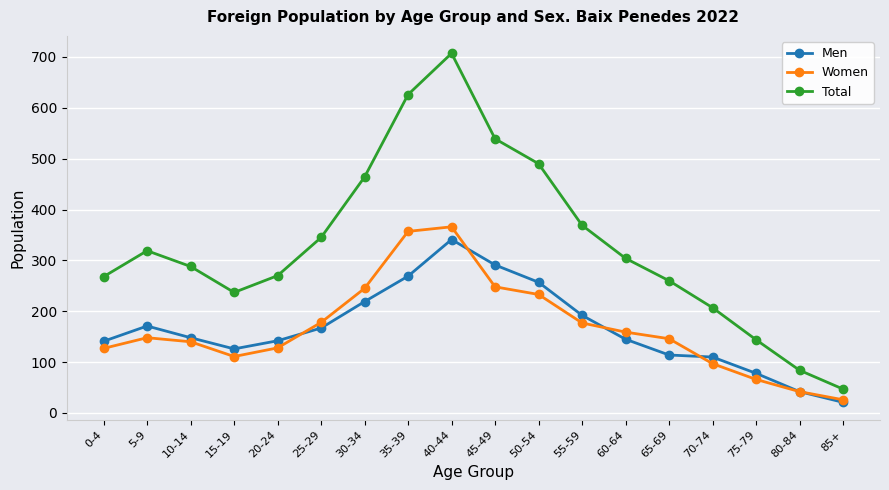

What is the difference between the Women values at 80-84 and 70-74?

55